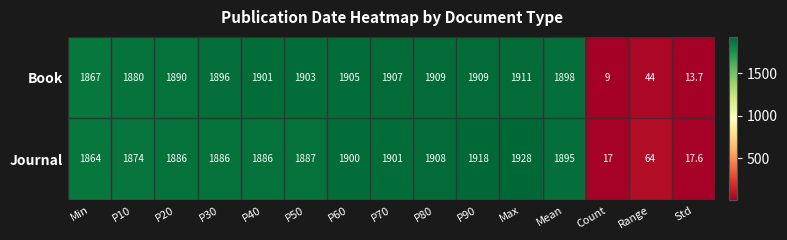

How many categories are shown in the chart?

15